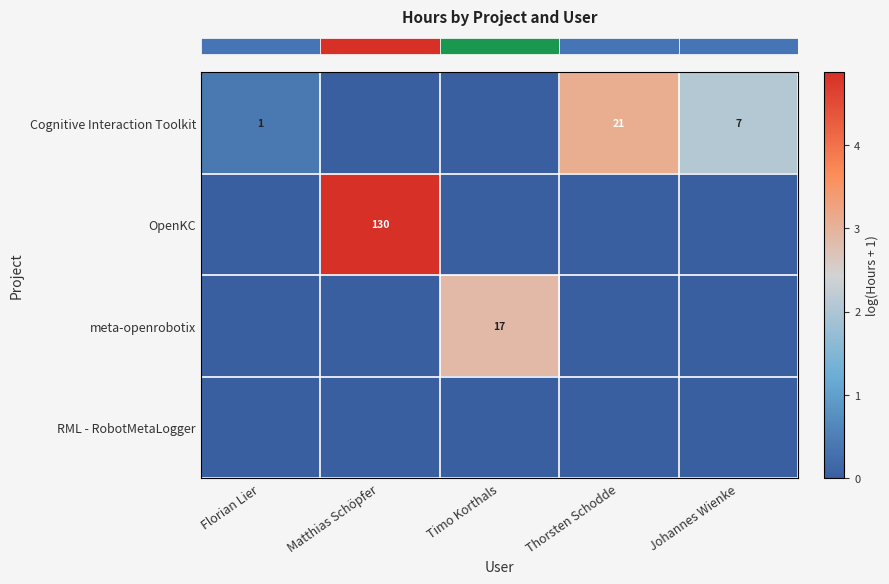

Between Timo Korthals and Thorsten Schodde, which is larger?

Thorsten Schodde